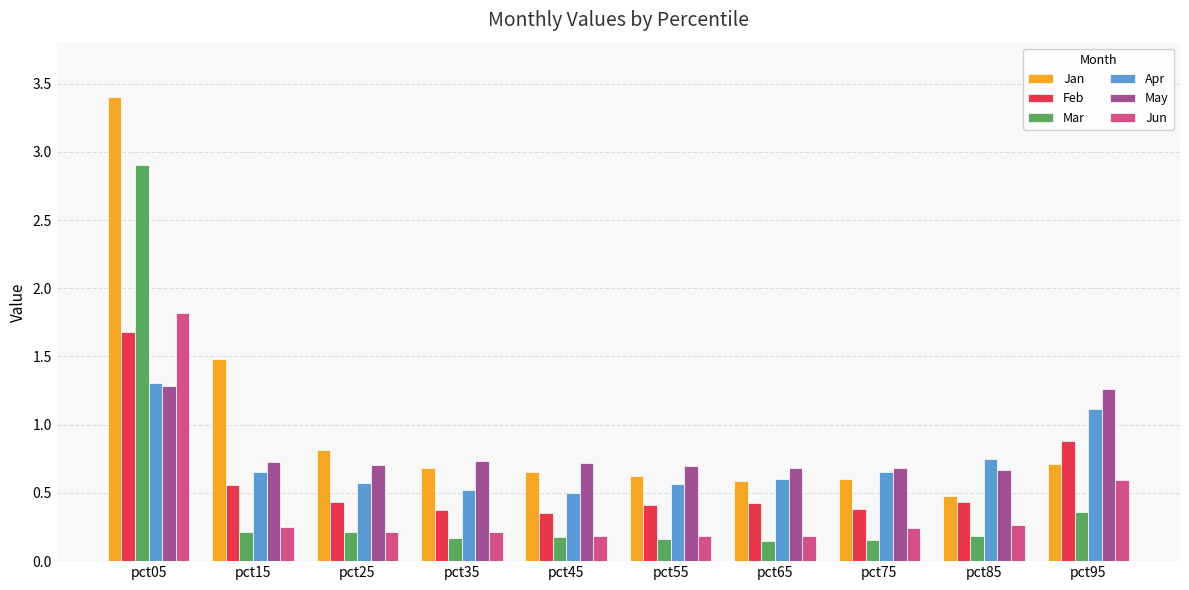

Is it true that Apr equals 0.7 at pct75?

True